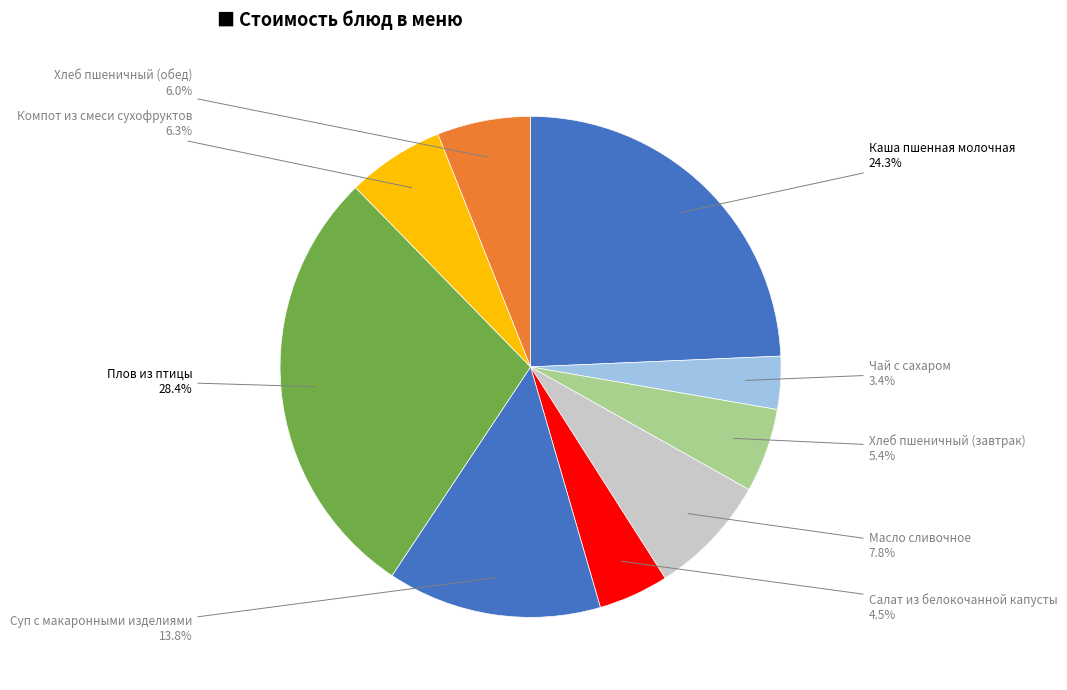

How many segments does this pie chart have?

9